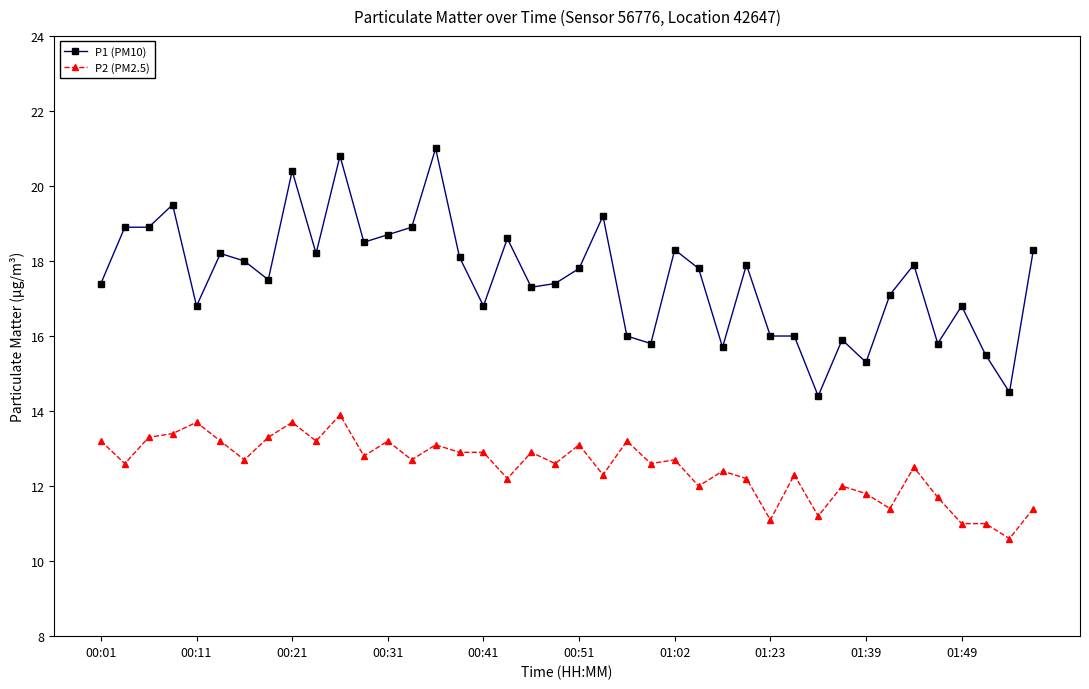

Rank the series by their maximum value, from lowest to highest.

P2 (PM2.5), P1 (PM10)